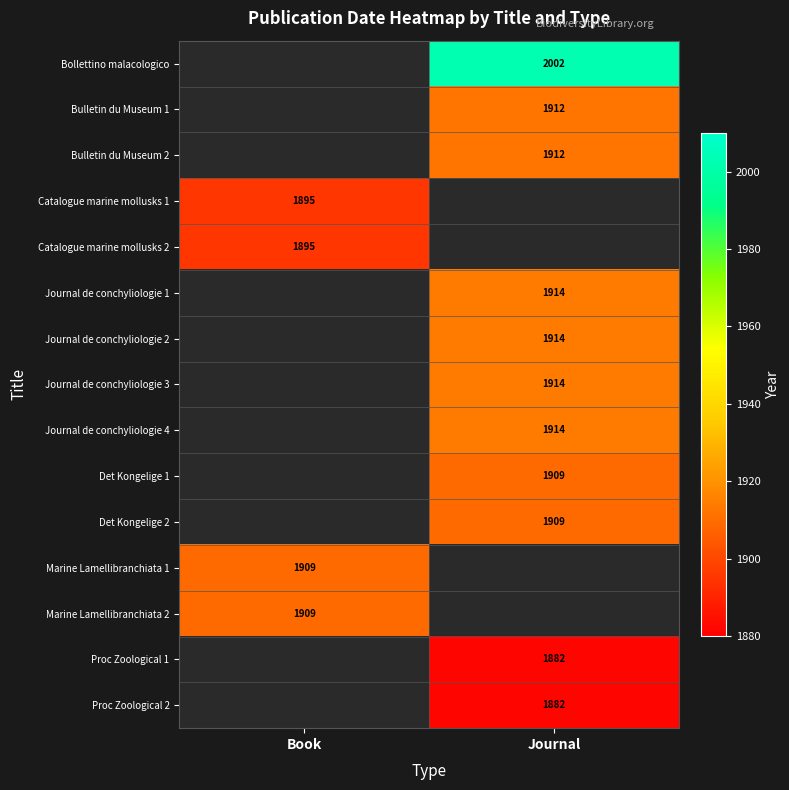

True or false: Det Kongelige 2 has a value of 1909 at Journal.

True